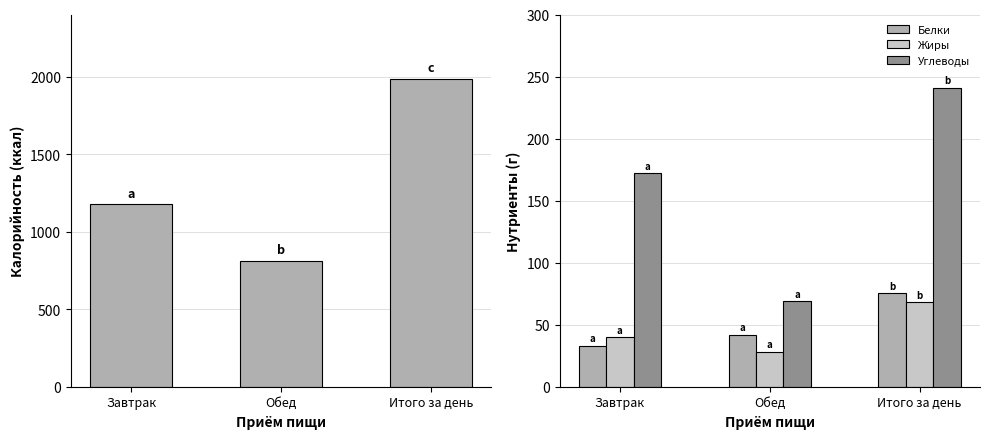

What is the sum of all Углеводы values?

482.2